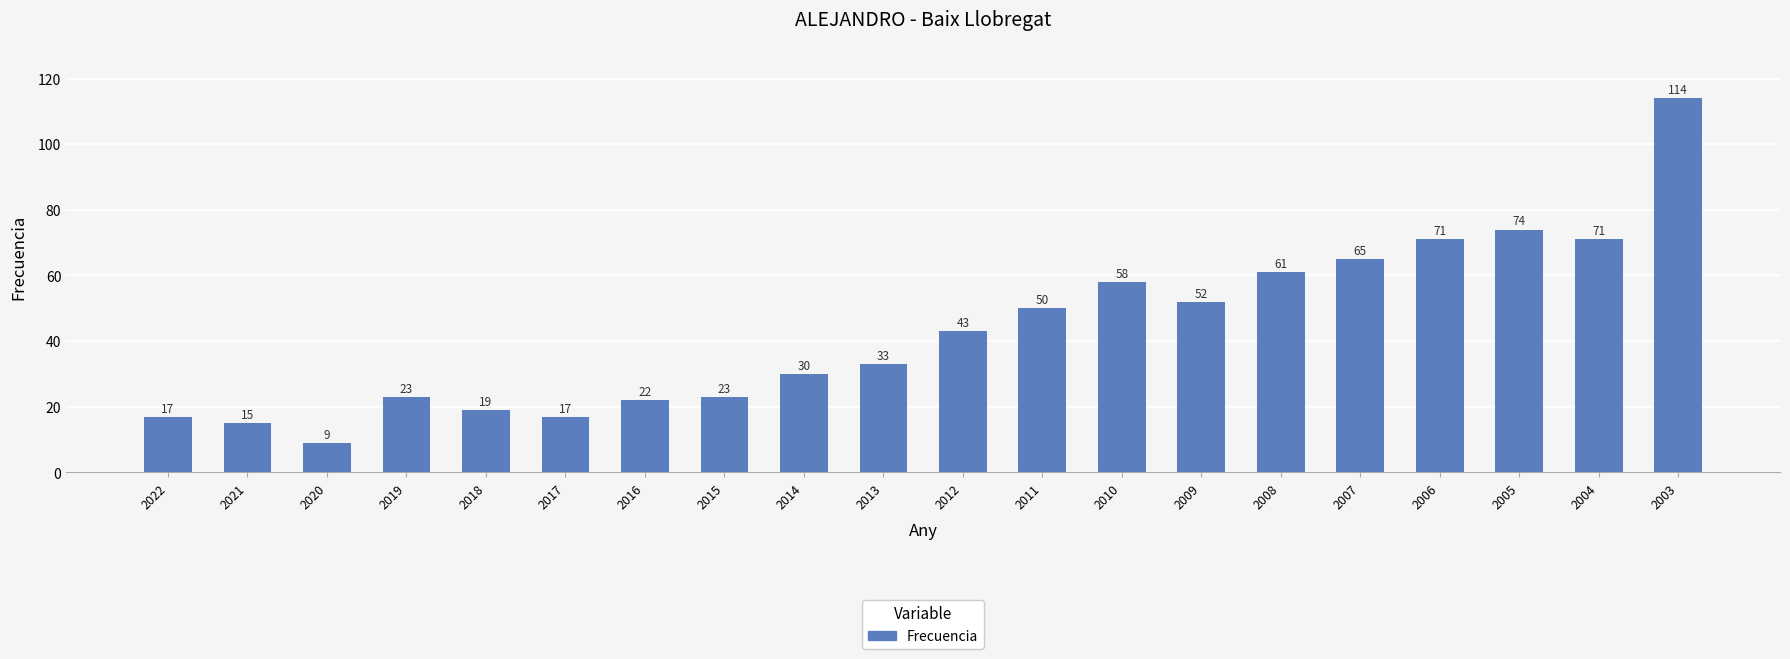

What is the sum of the values at 2004 and 2003?

185